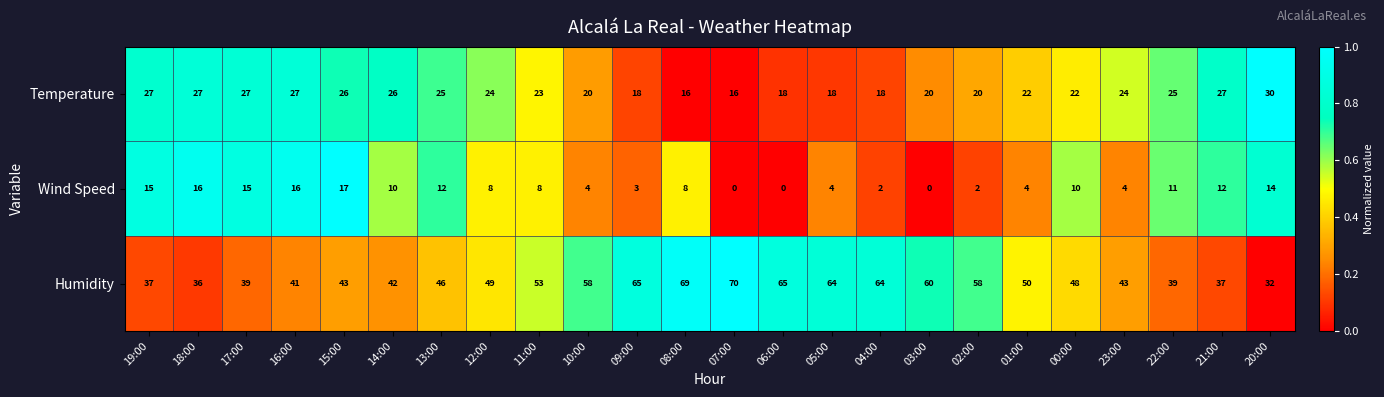

Rank the series by their average value, from lowest to highest.

Wind Speed, Temperature, Humidity